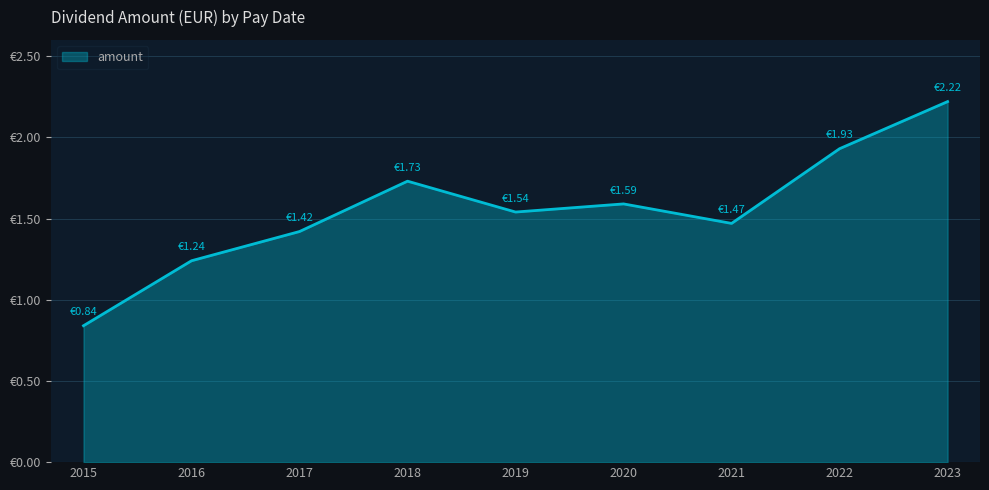

At which category does the chart reach its peak across all series?

2023